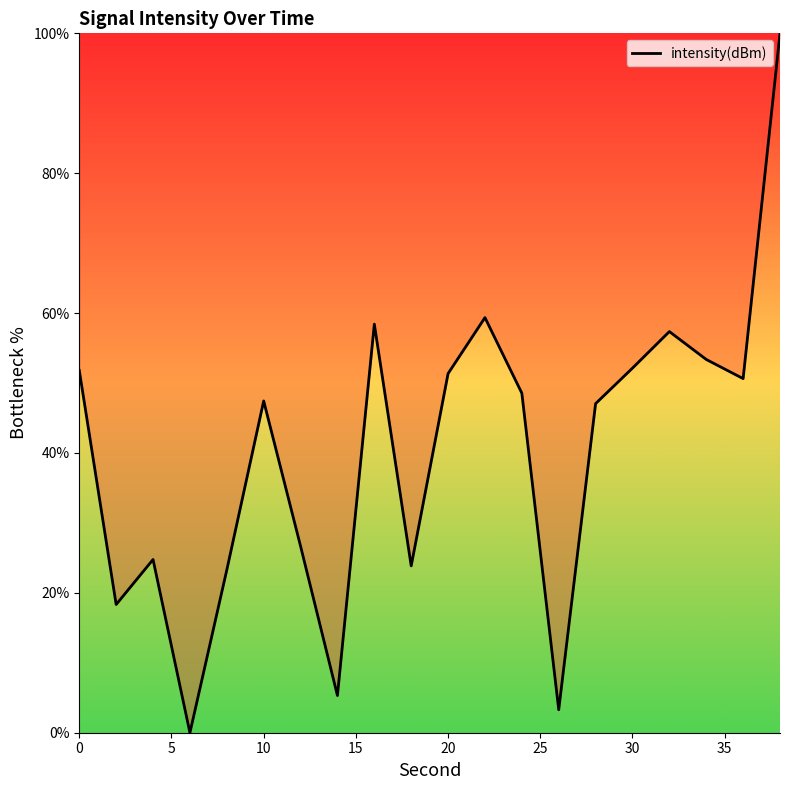

What is the greatest value displayed?

100.0